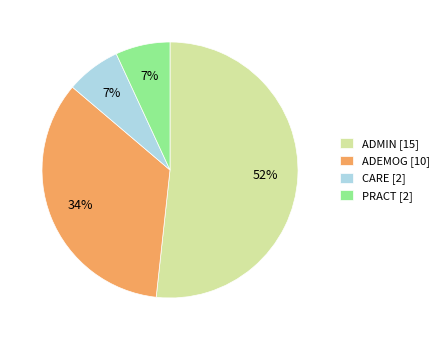

To the nearest percent, what portion does ADEMOG [10] represent?

34%